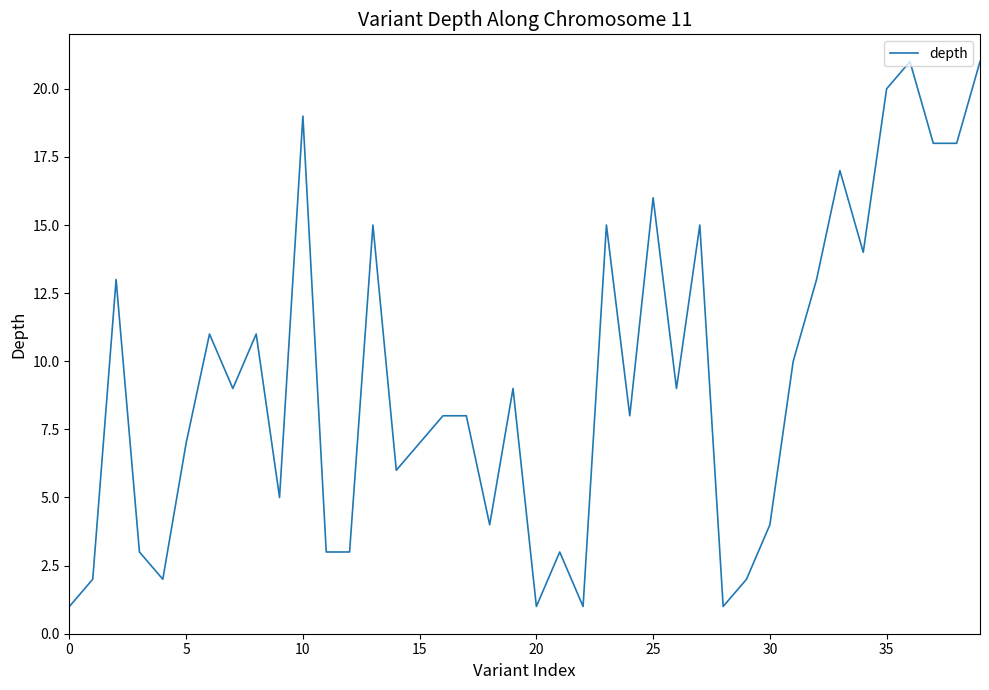

True or false: there are more than 0 points higher than both neighbors.

True